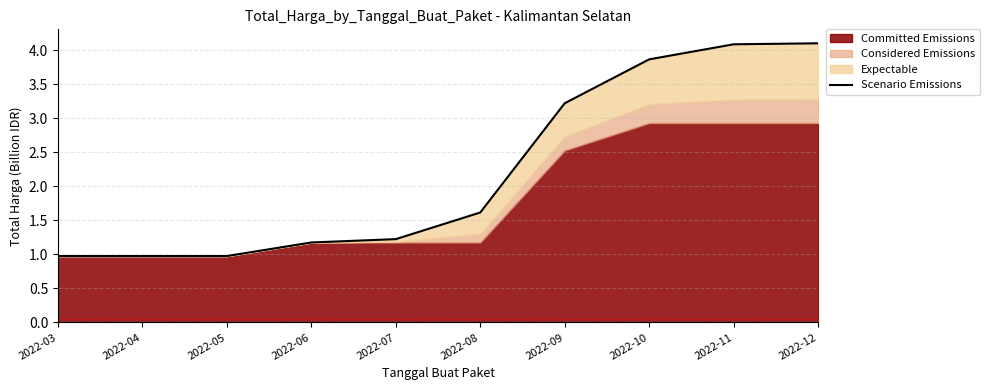

Where is the data nearest to the value 2?

2022-08